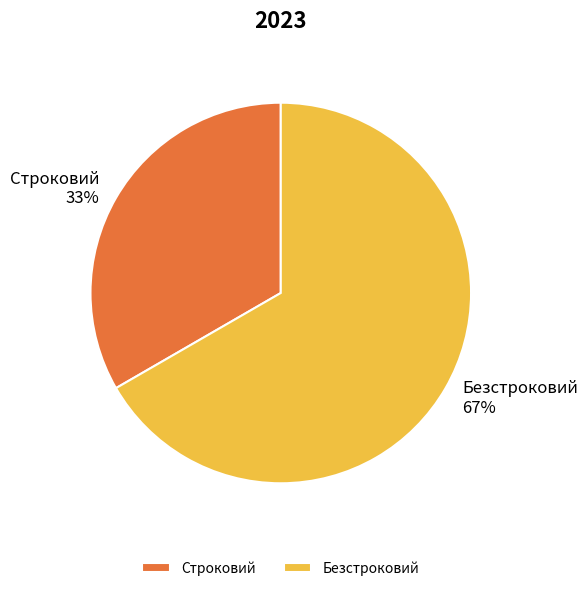

Combined, do Безстроковий and Строковий account for over 50%?

Yes